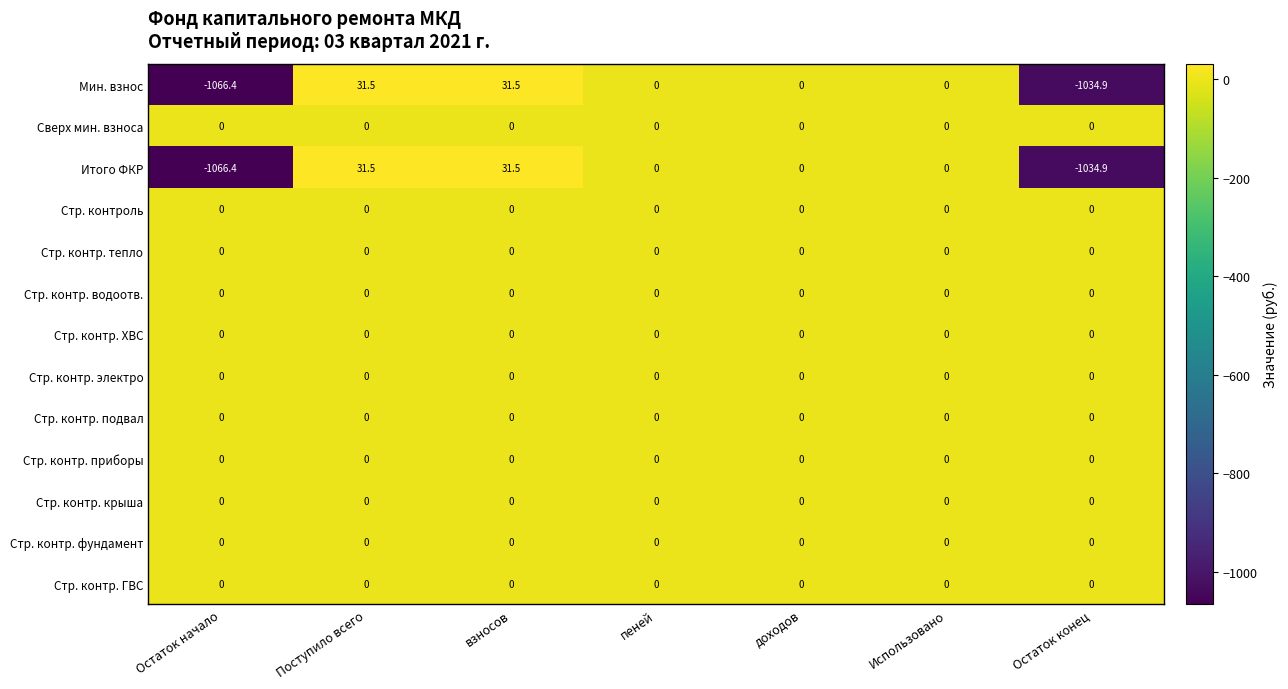

What is the maximum value shown in the chart?

31.5